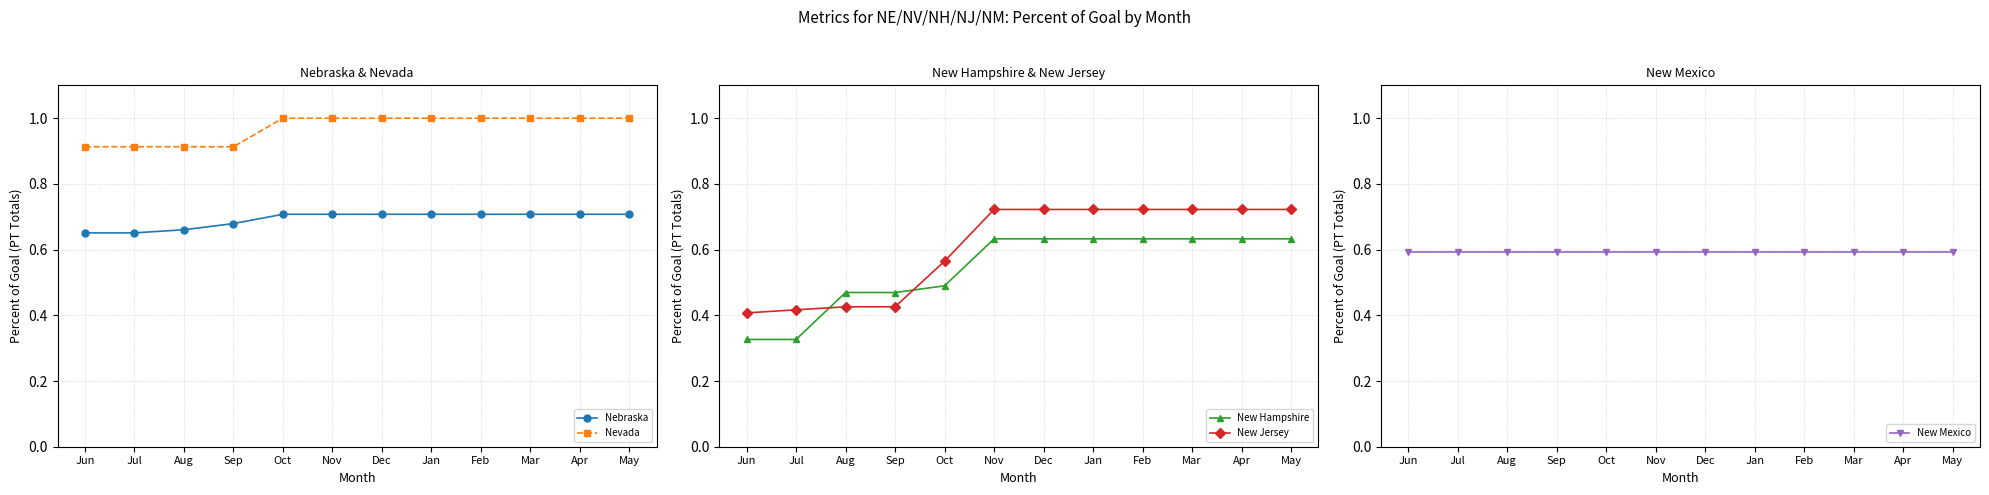

What is the total value across all series at Nov?

3.7